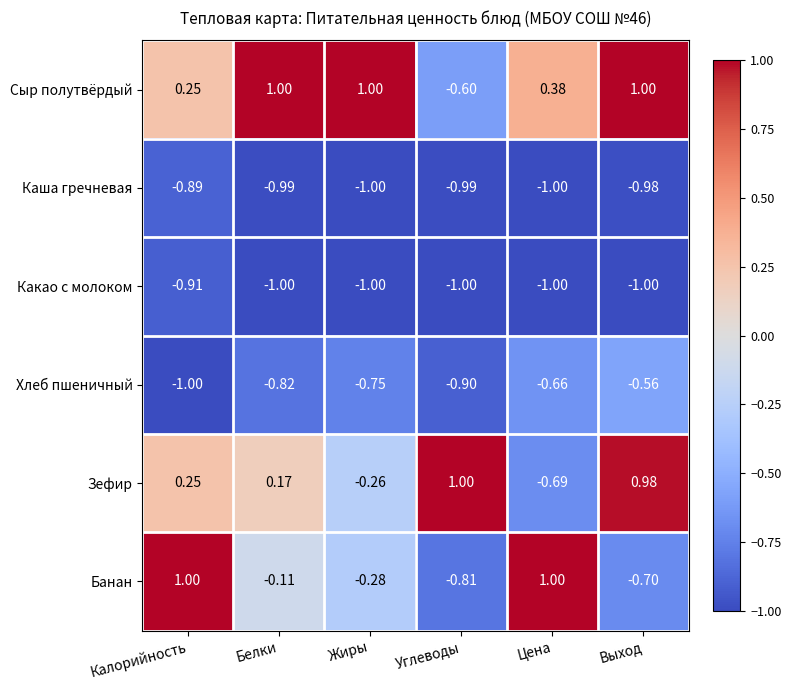

At which label is Сыр полутвёрдый closest to 0?

Калорийность